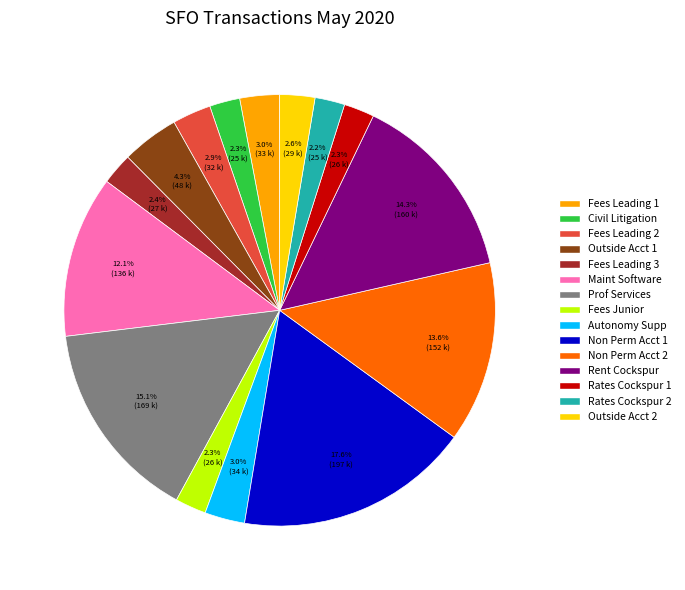

Is there a majority slice in this chart?

No